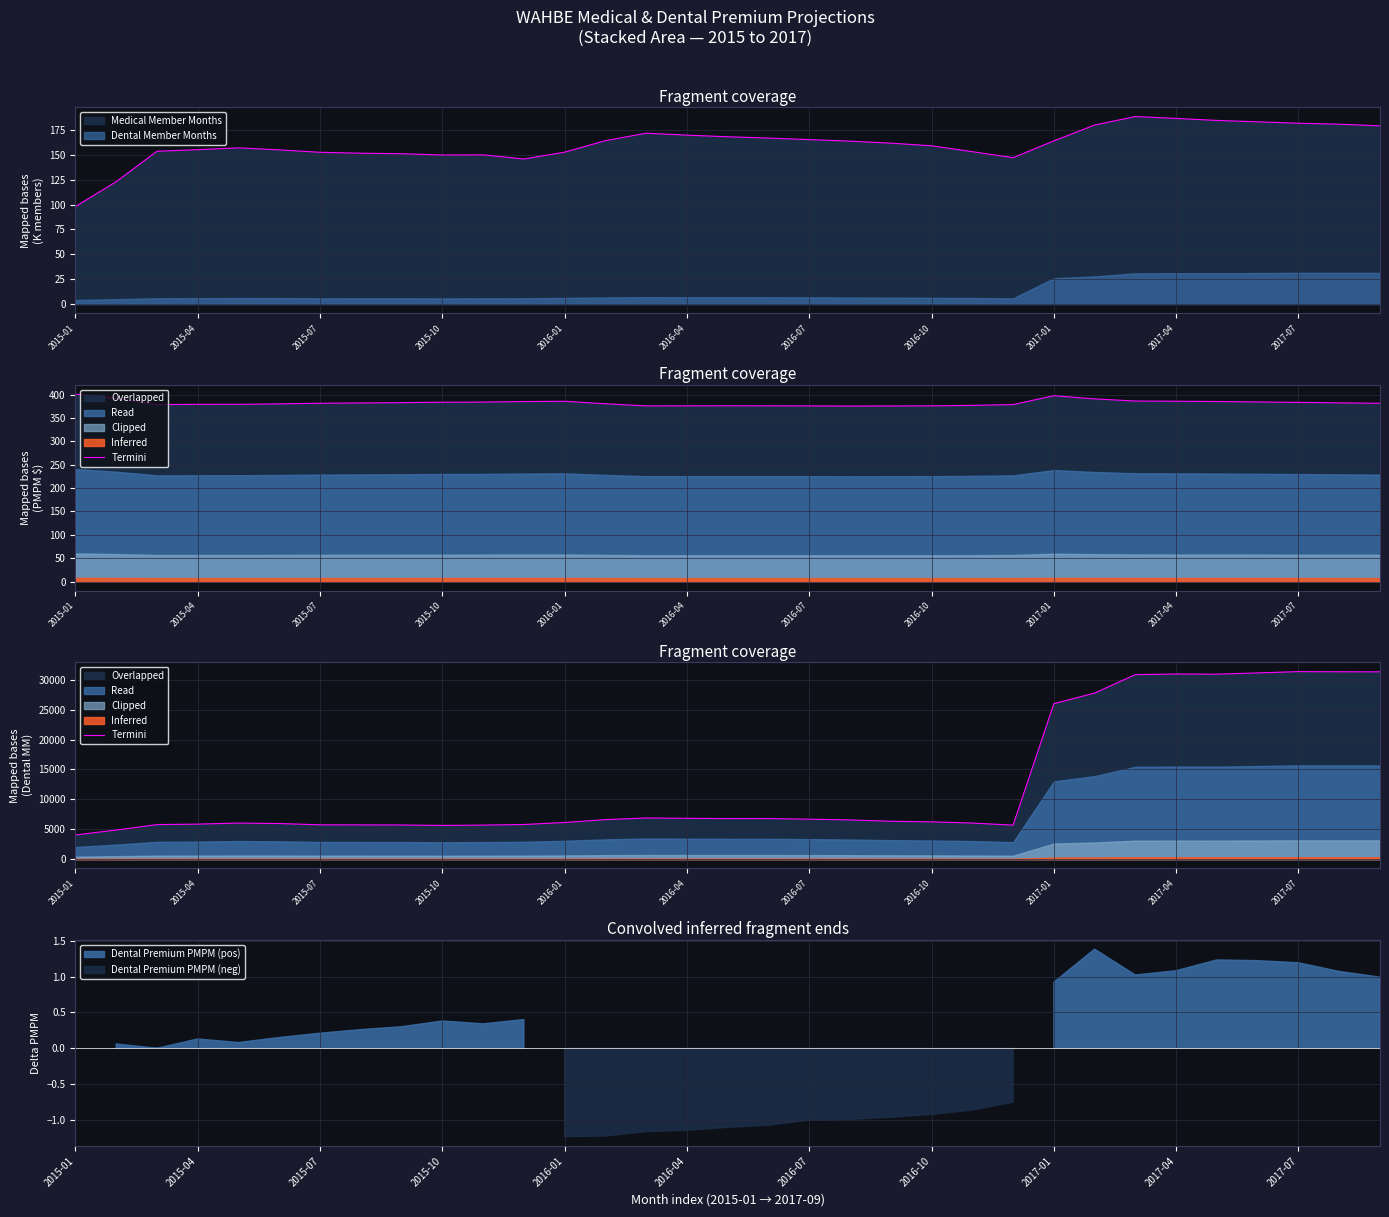

Is it true that the value at 13 is 4492?

False